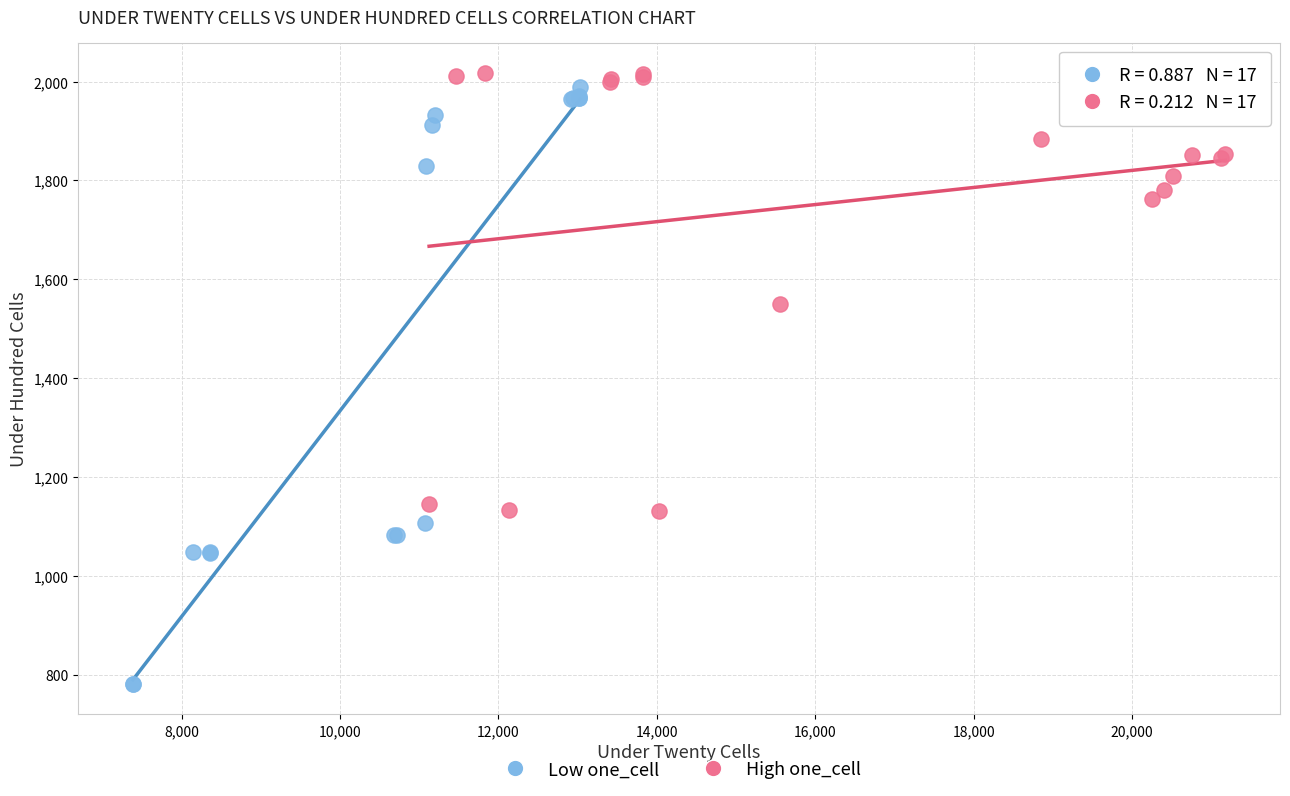

Which series has the largest Y range (max minus min)?

Low one_cell